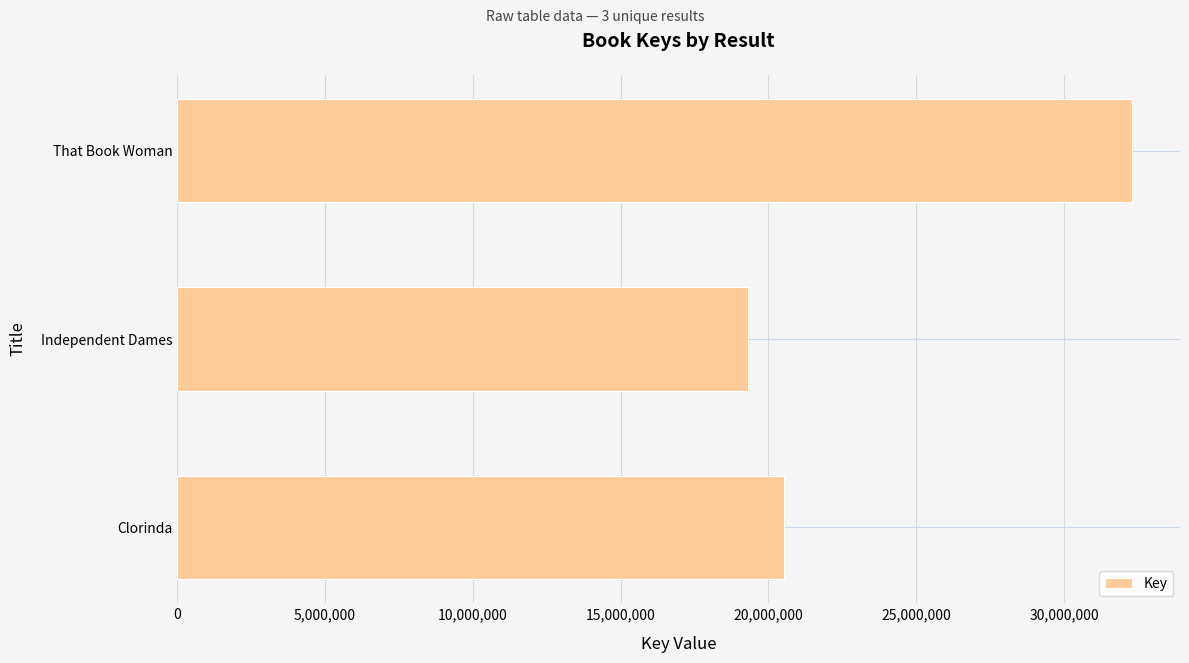

Reading top to bottom, extract all data points from this chart.

That Book Woman=32306987	Independent Dames=19317687	Clorinda=20532686